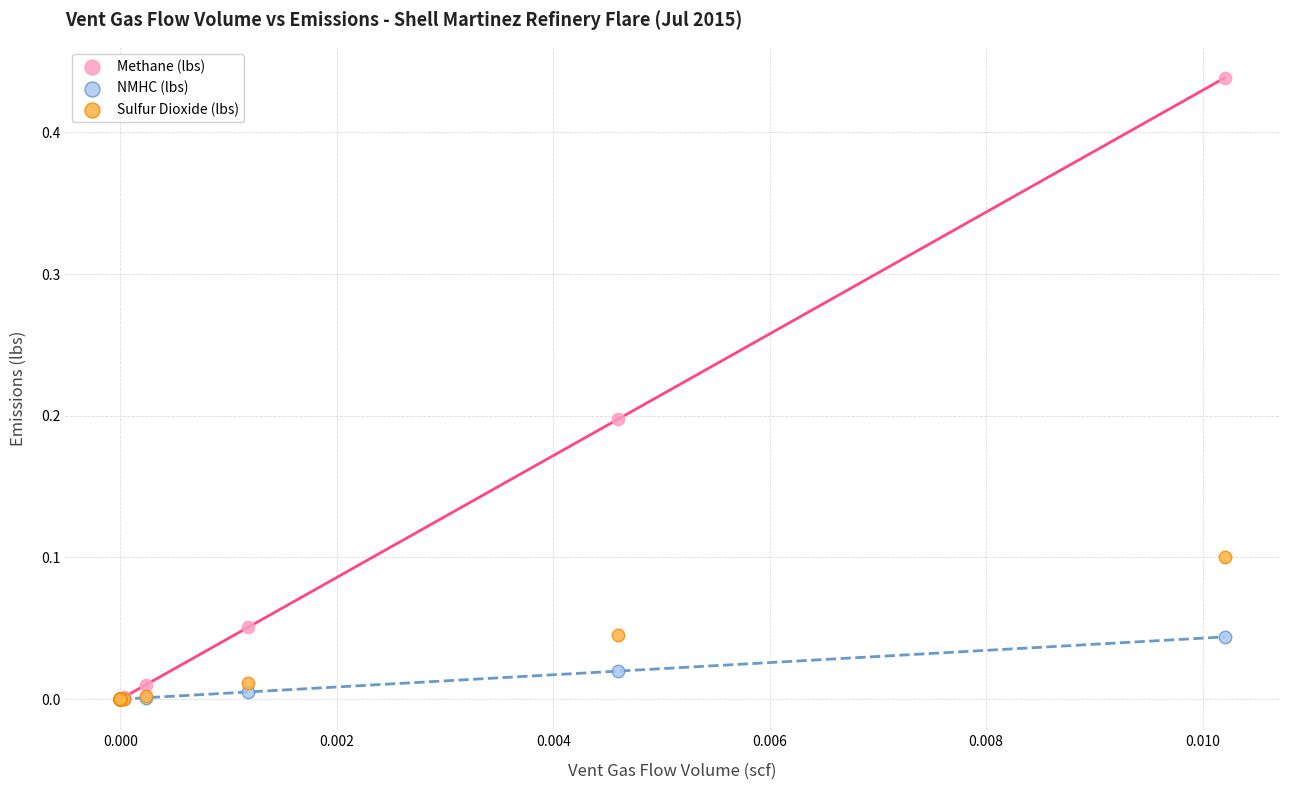

Which series has the widest spread of Y values?

Methane (lbs)